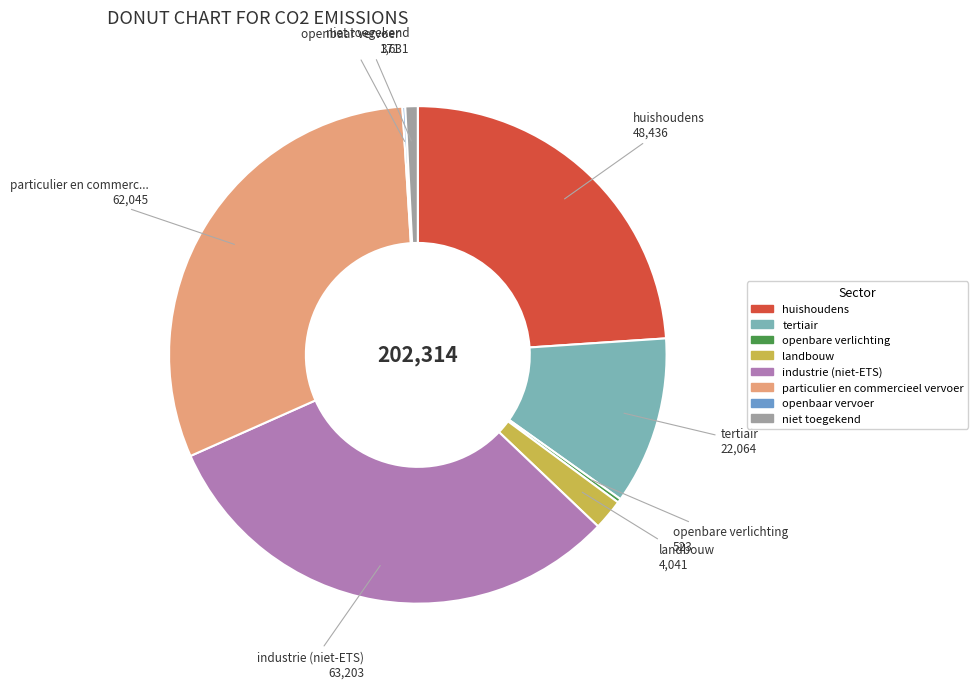

Combined, do niet toegekend and particulier en commercieel vervoer account for over 50%?

No